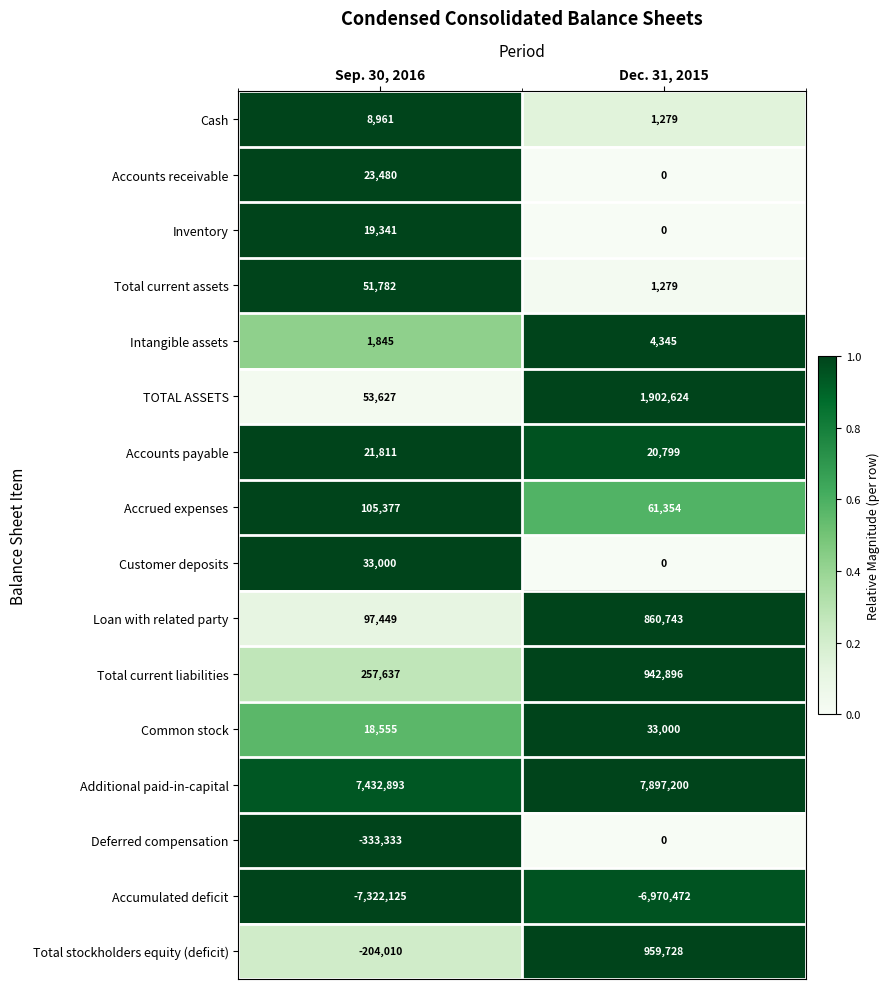

Rank the categories by Loan with related party value from highest to lowest.

Dec. 31, 2015, Sep. 30, 2016